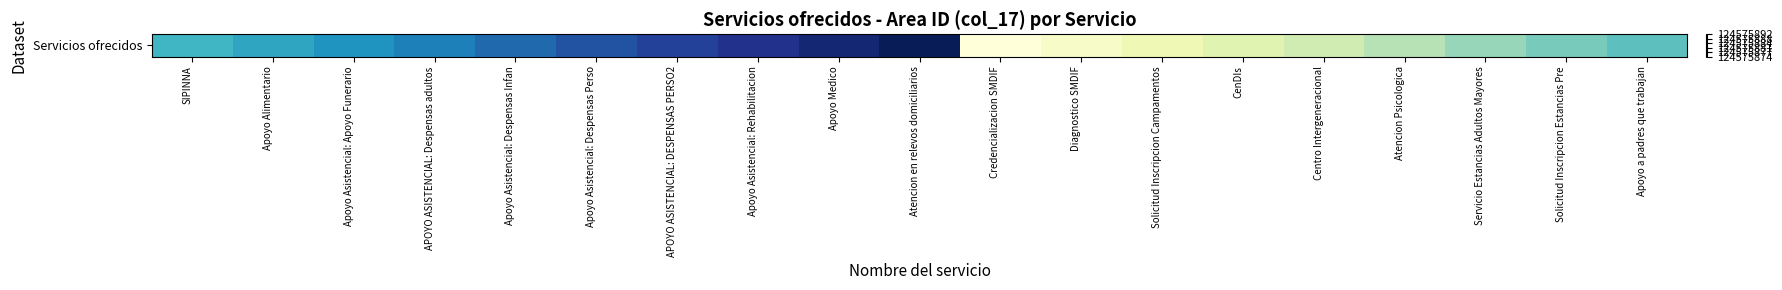

Where is the data nearest to the value 9?

SIPINNA